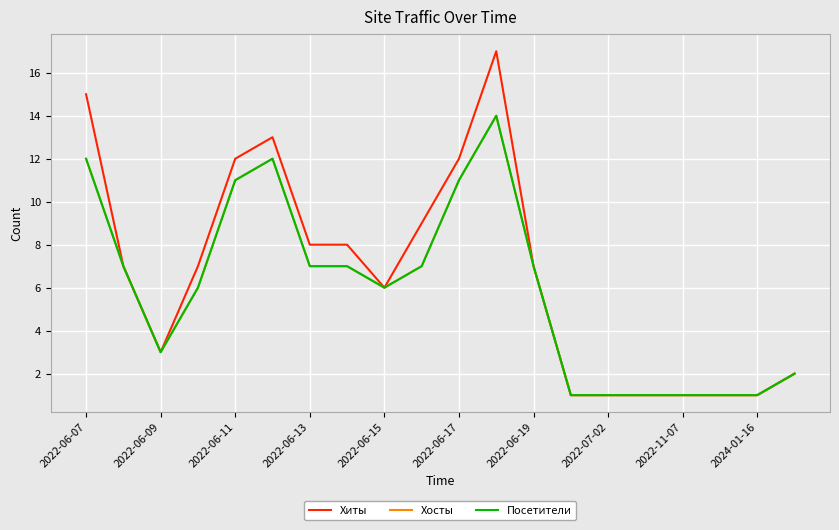

Which series has the largest range (max minus min)?

Хиты